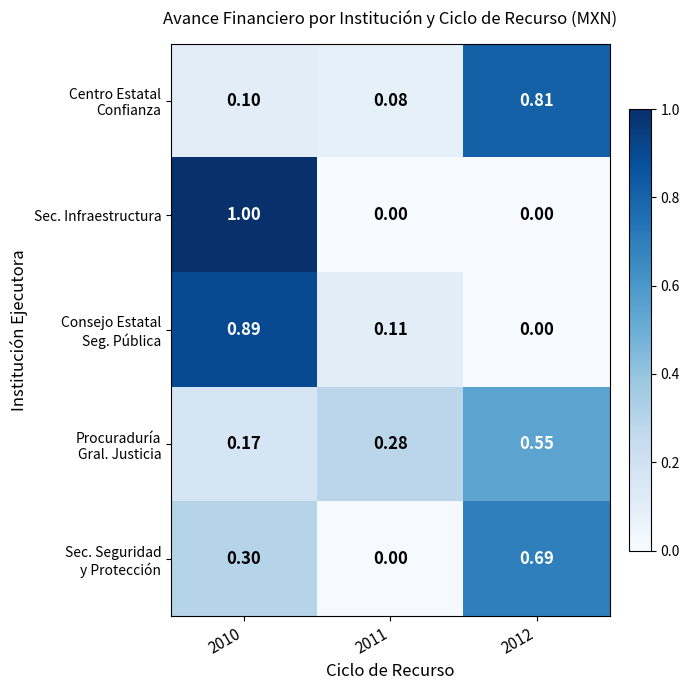

At how many categories does at least one series exceed 0?

3